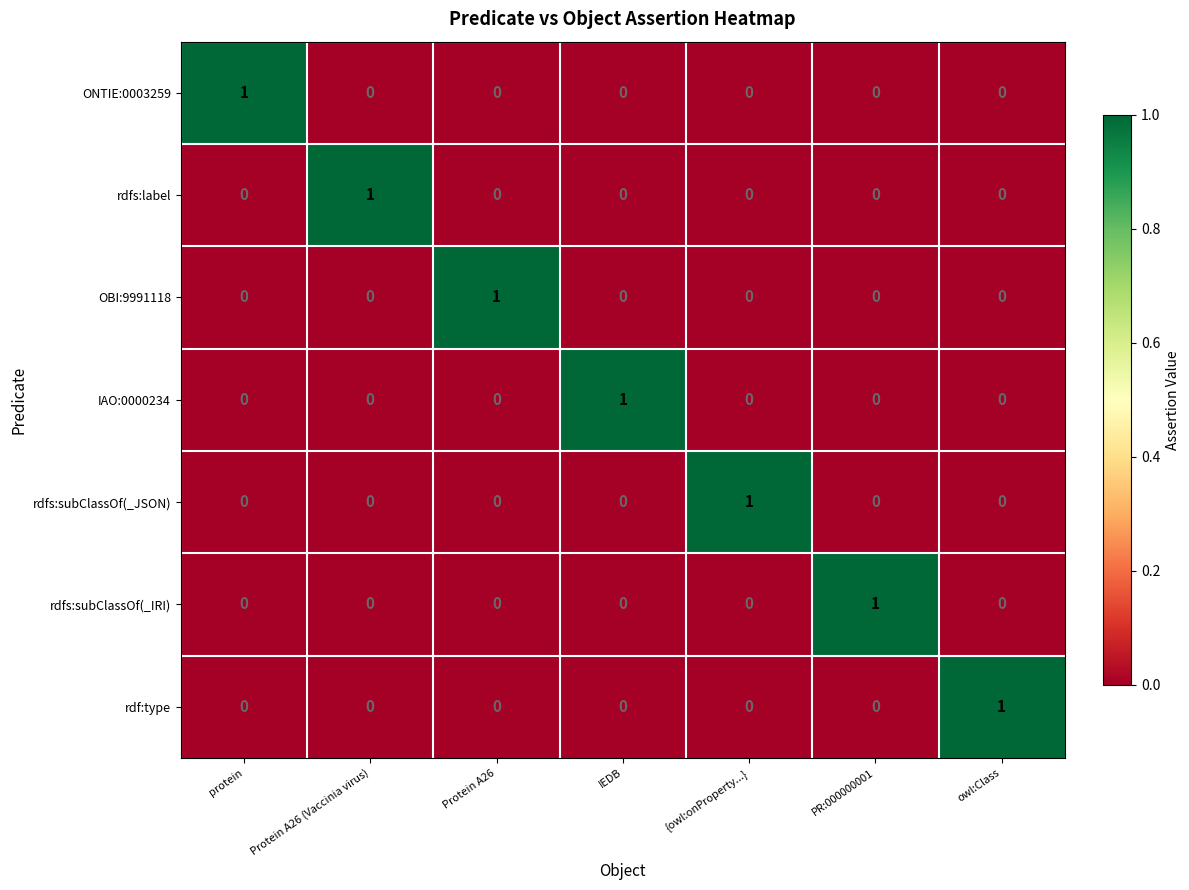

Is it true that OBI:9991118 equals 0 at protein?

True